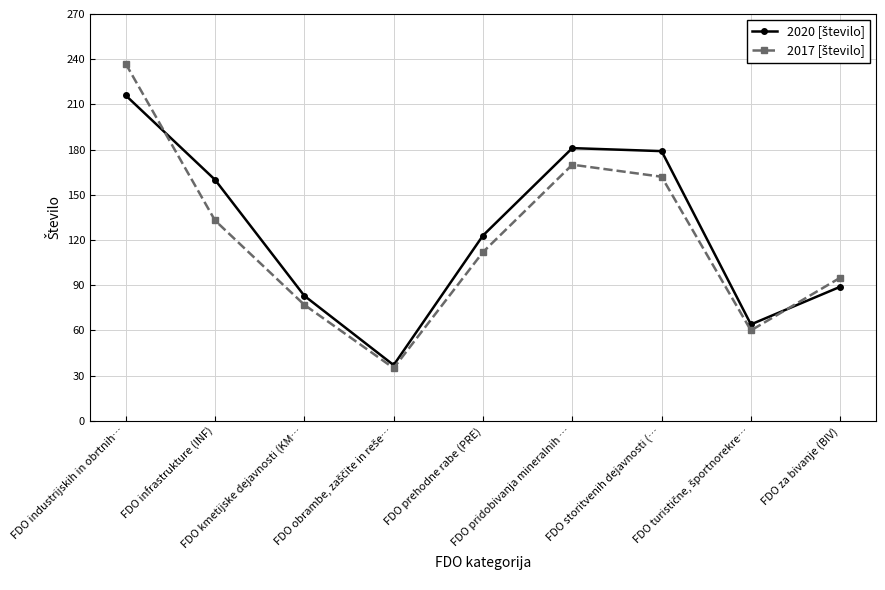

How many lines are shown in the chart?

2